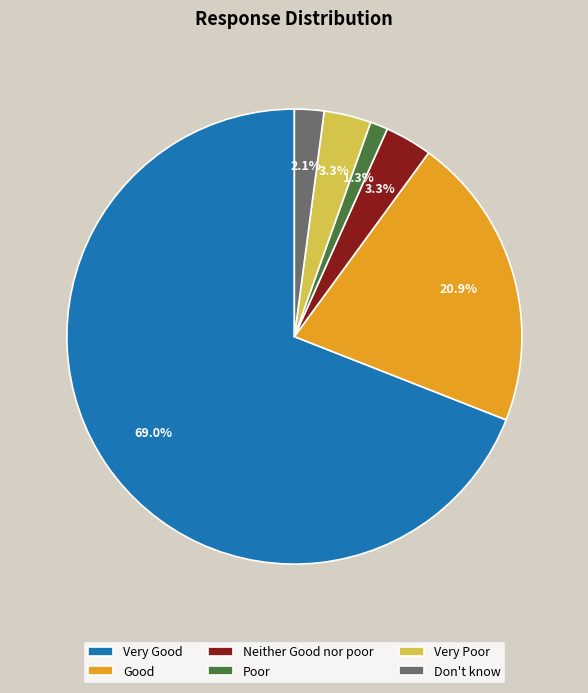

Which slice is the smallest?

Poor